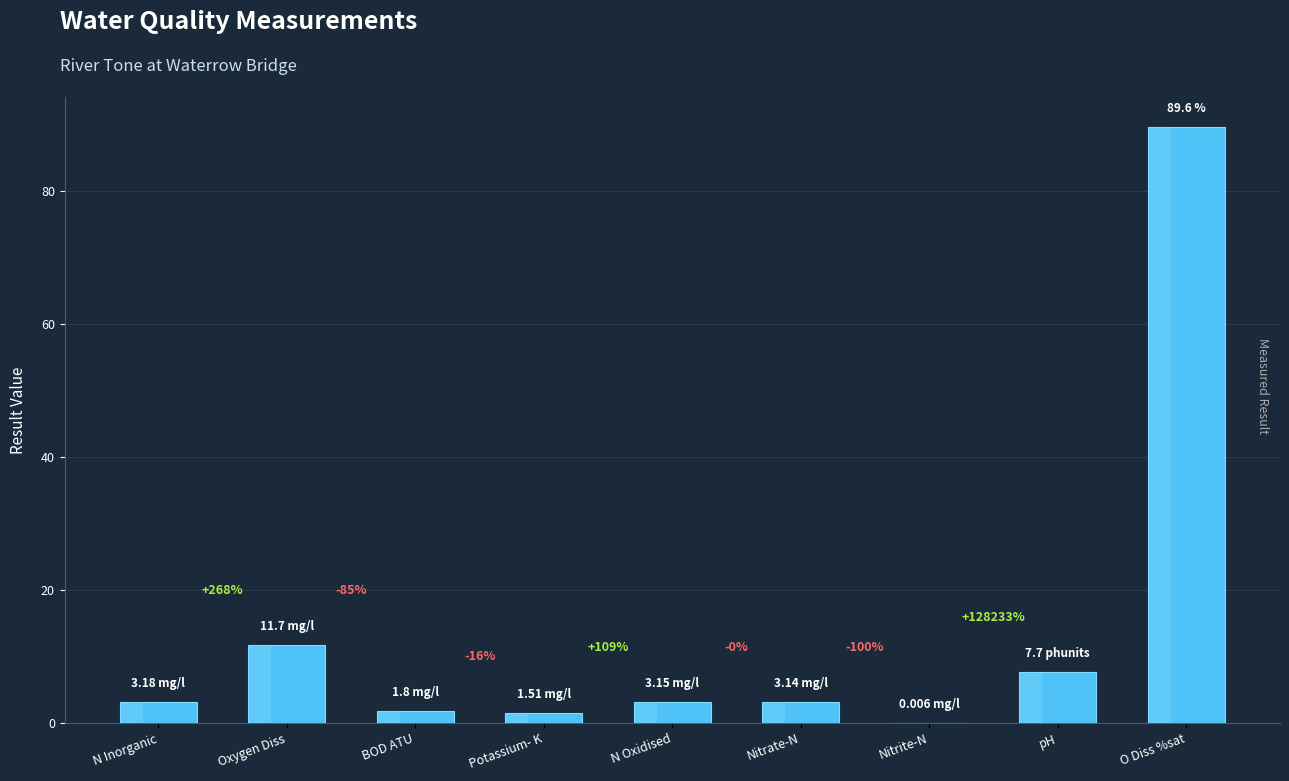

List the labels in order of value, largest first.

O Diss %sat, Oxygen Diss, pH, N Inorganic, N Oxidised, Nitrate-N, BOD ATU, Potassium- K, Nitrite-N